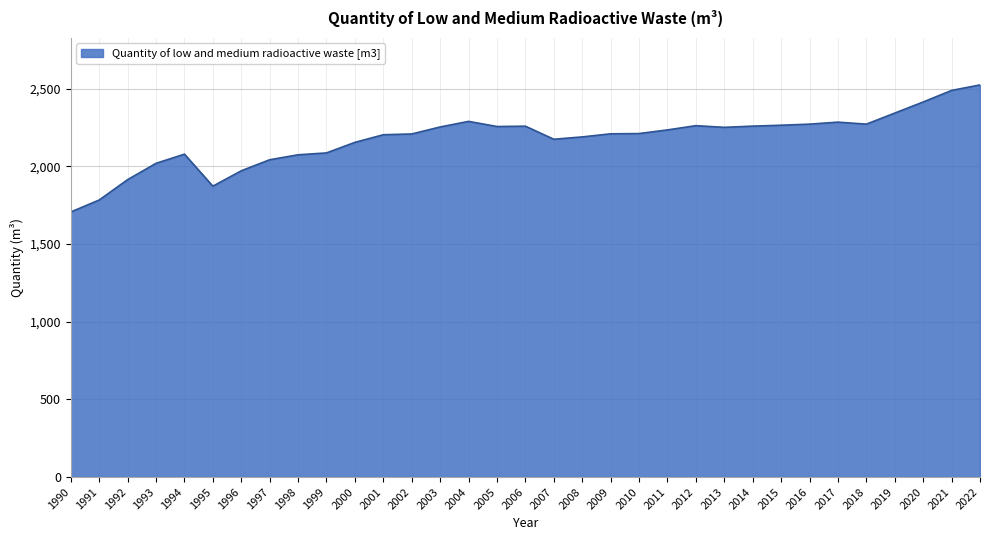

What is the greatest value displayed?

2523.5